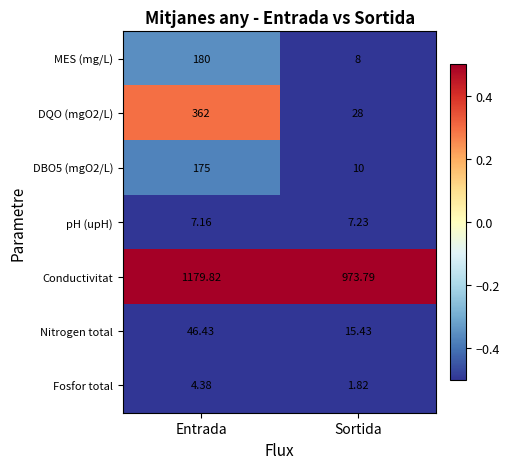

At which label is DBO5 (mgO2/L) closest to 92?

Sortida